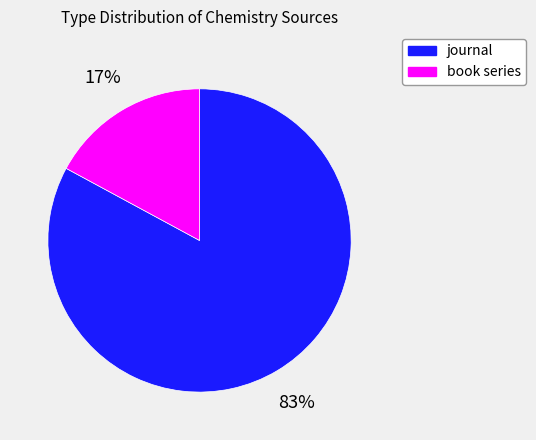

What percentage is the book series slice, to the nearest percent?

17%